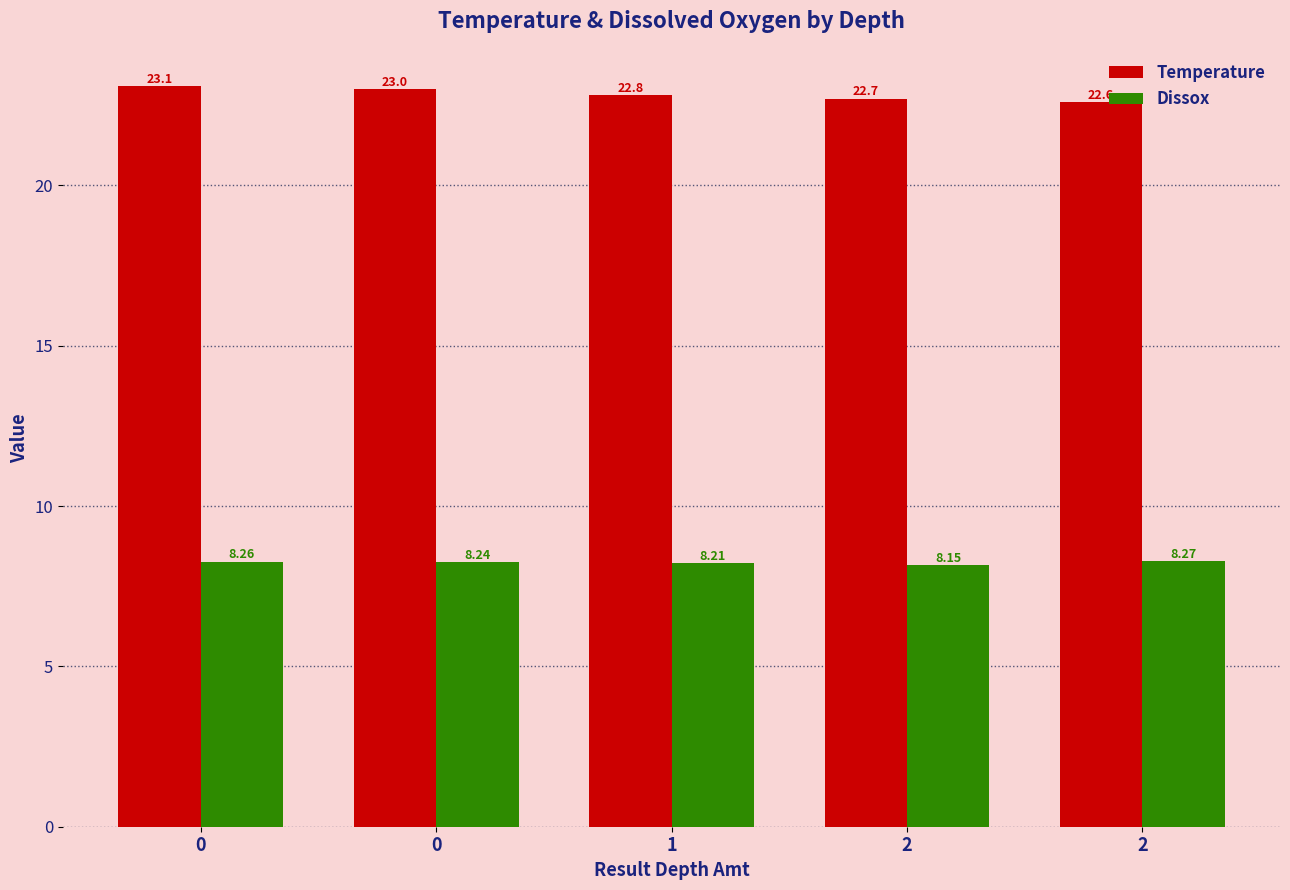

The value of Dissox at 2 is 12.0. True or false?

False